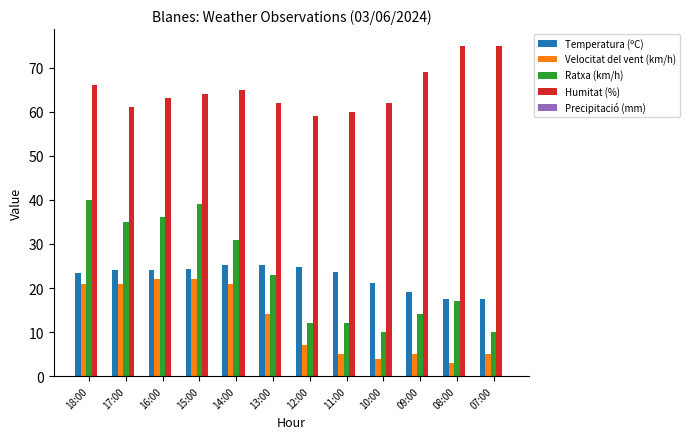

At how many categories does at least one series exceed 45?

12